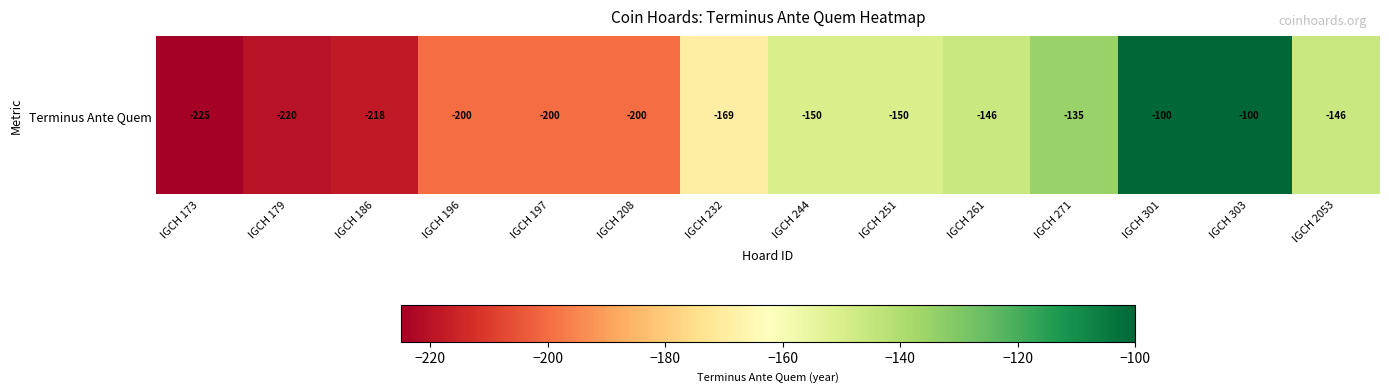

The chart shows a value of -135 at IGCH 271. True or false?

True